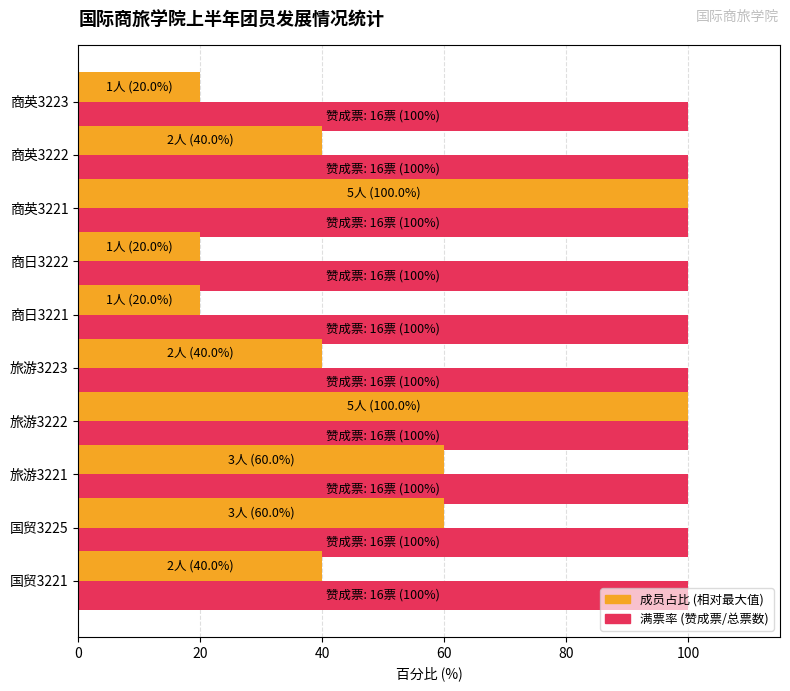

What is the difference between the highest and lowest values at 商英3222?

60